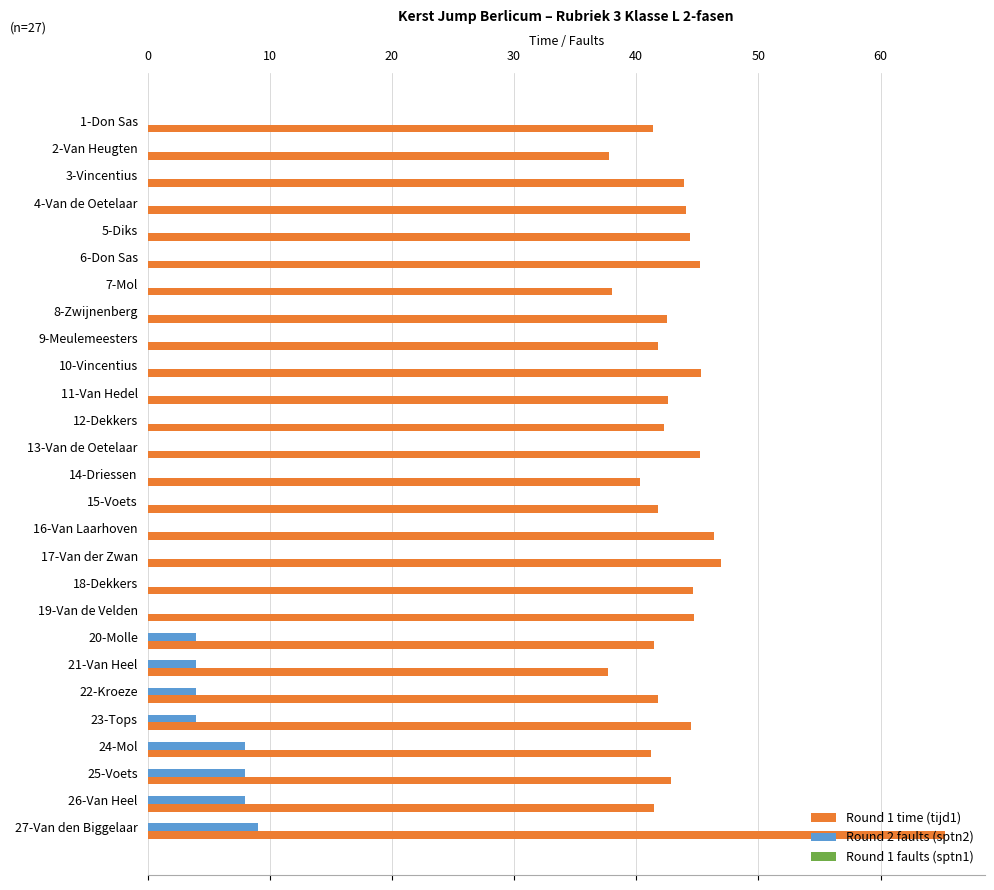

Is the value of Round 1 time (tijd1) at 19-Van de Velden greater than the value of Round 2 faults (sptn2) at 9-Meulemeesters?

Yes